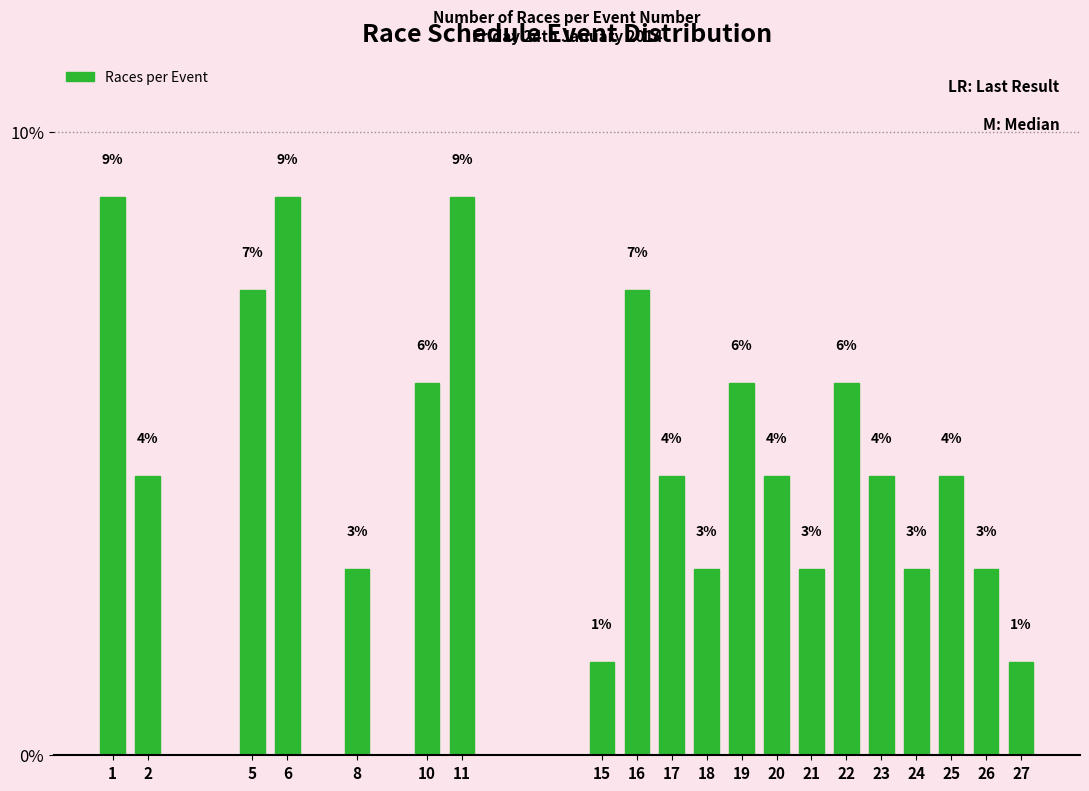

What is the value of the 6th bar from the left?

6.0